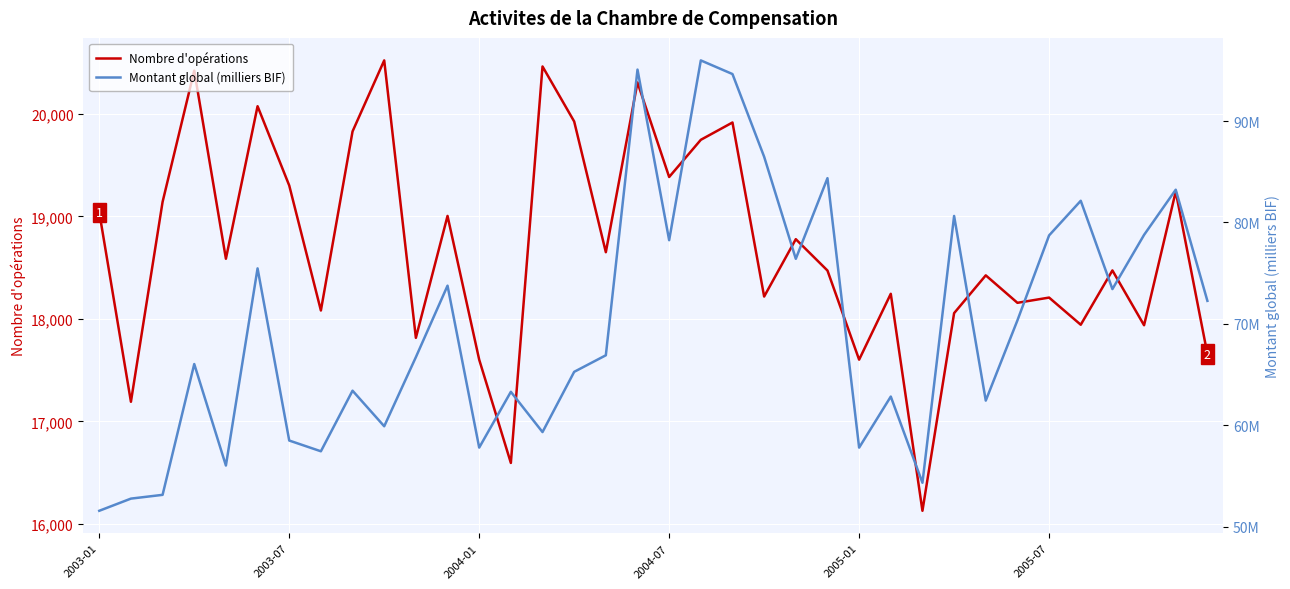

Does the chart display data point markers on the line(s)?

No